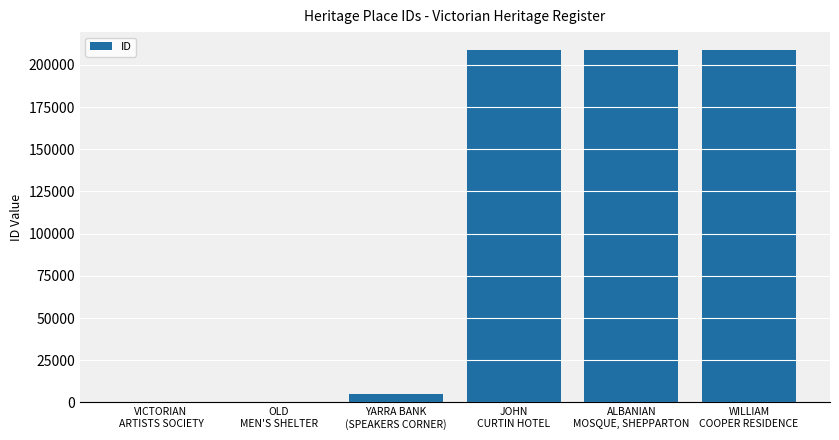

What is the sum of all values?

632559